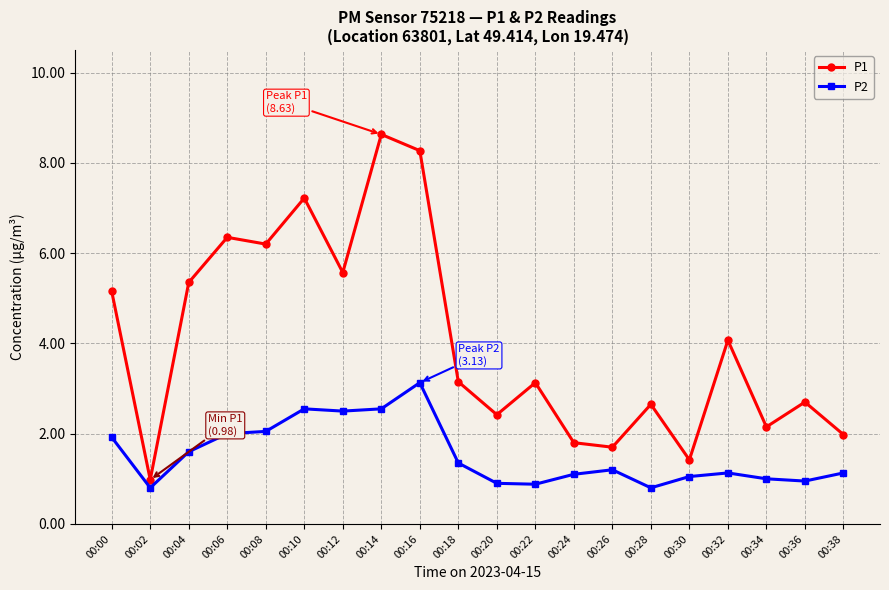

Which series has the largest total across all categories?

P1